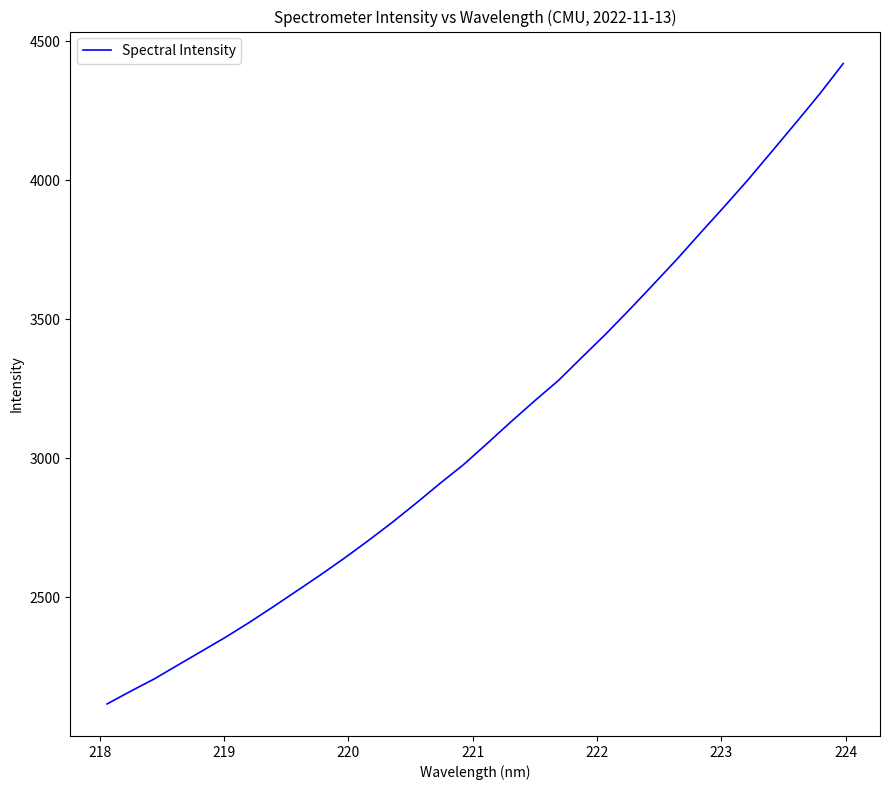

What is the maximum value shown in the chart?

4420.1